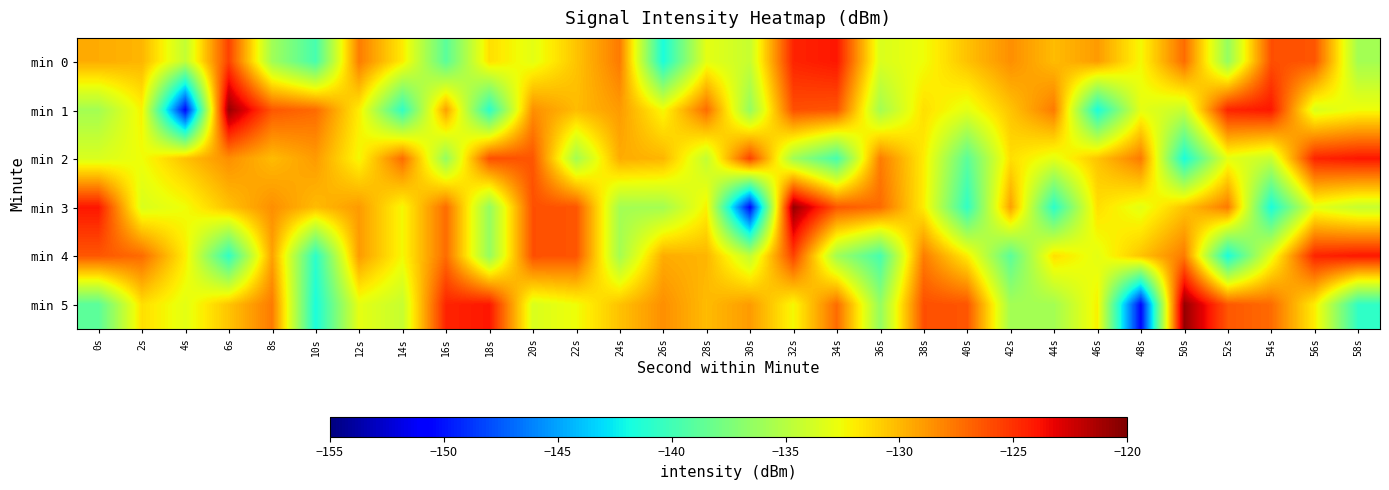

Which series changed the most between 0s and 4s?

min 1